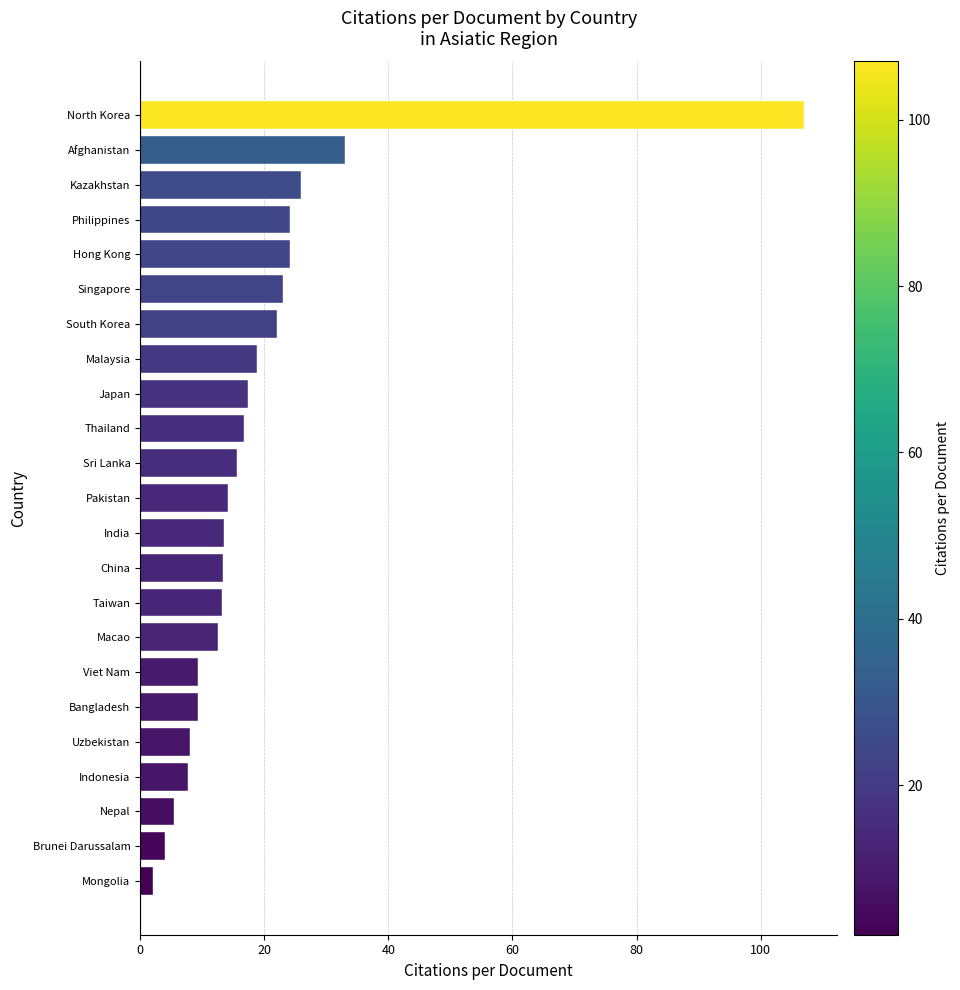

What is the sum of all values?

440.7